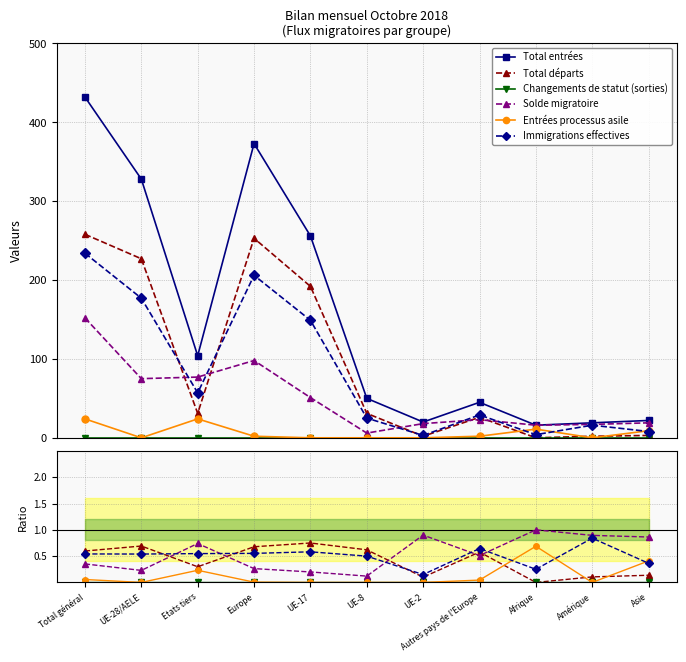

Is this an area chart (filled region under the line)?

No